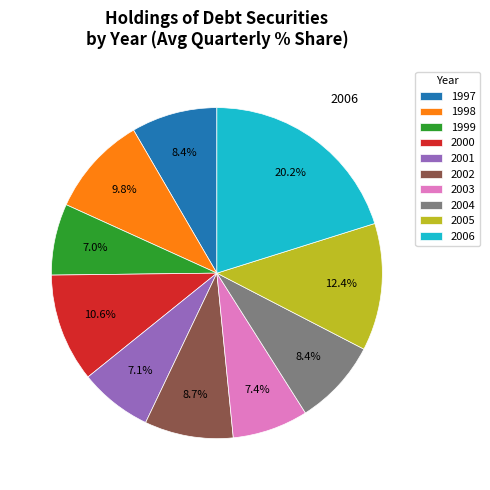

To the nearest percent, what is the combined percentage of 2005 and 2004?

21%